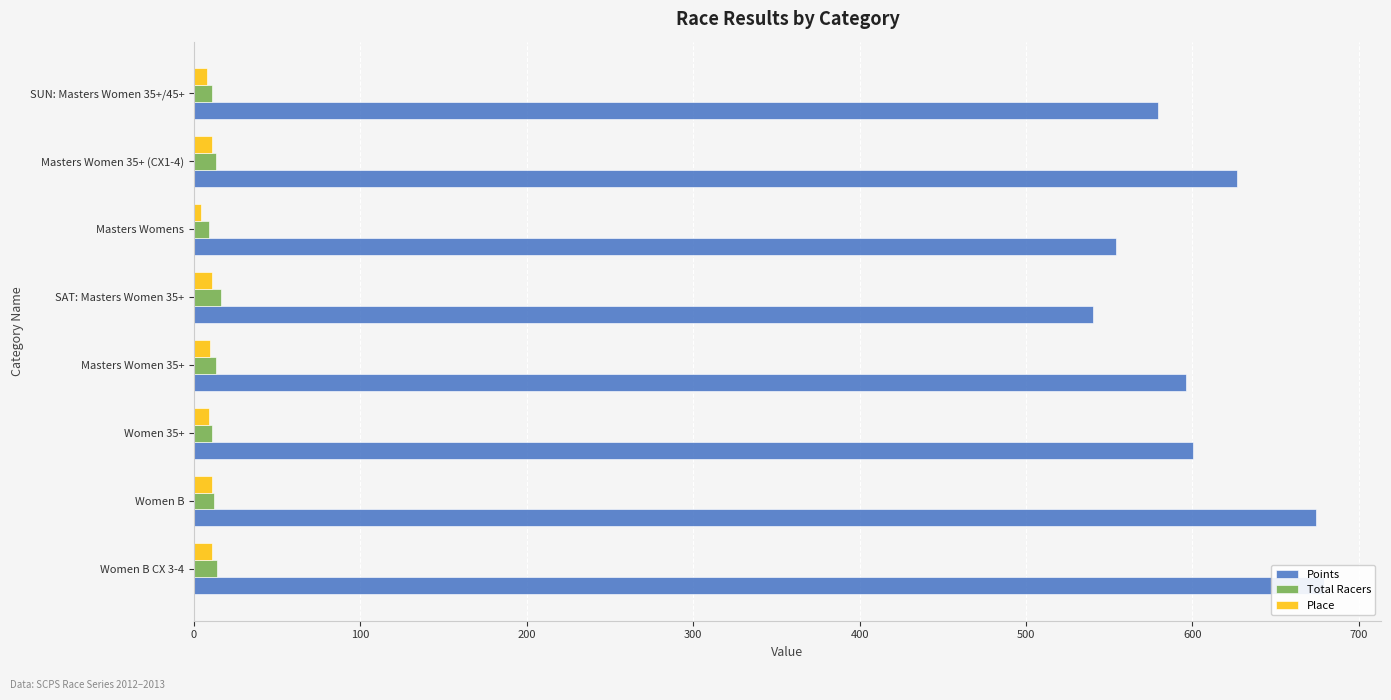

How many groups of bars are there?

8